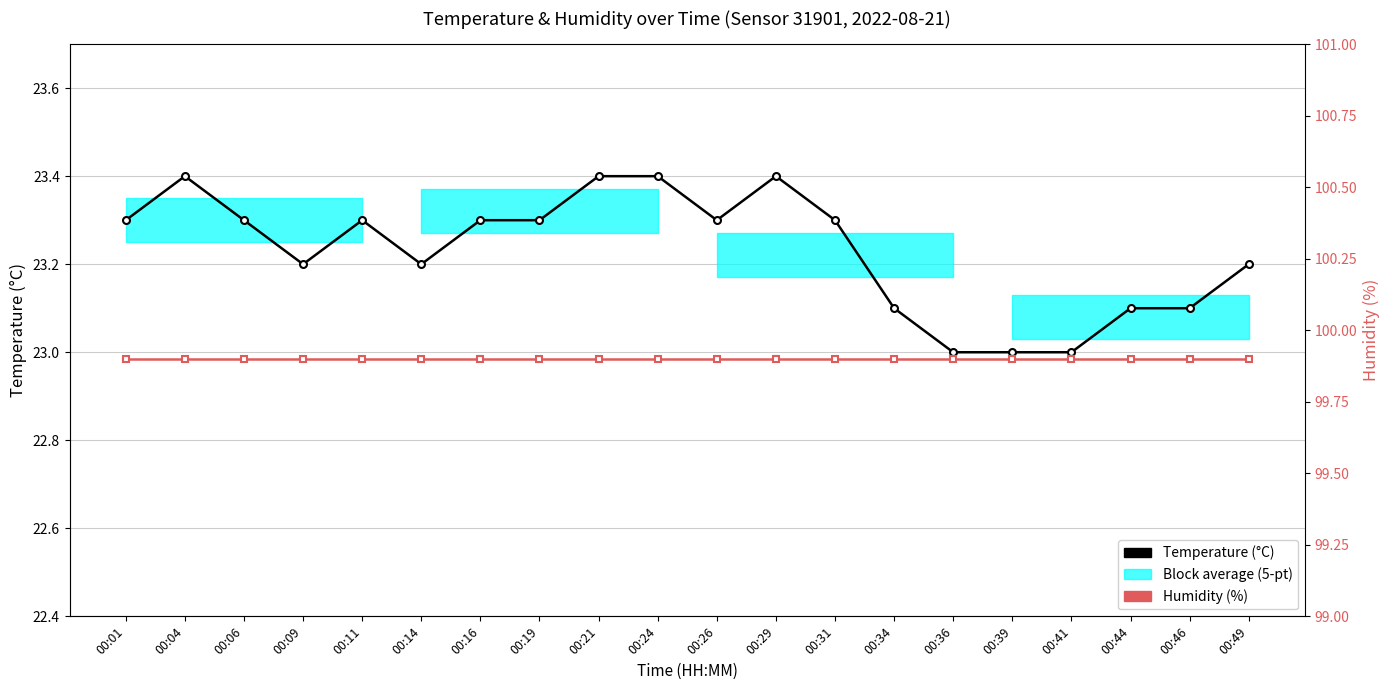

What is the difference between the second highest and minimum values in the Temperature (°C) series?

0.4